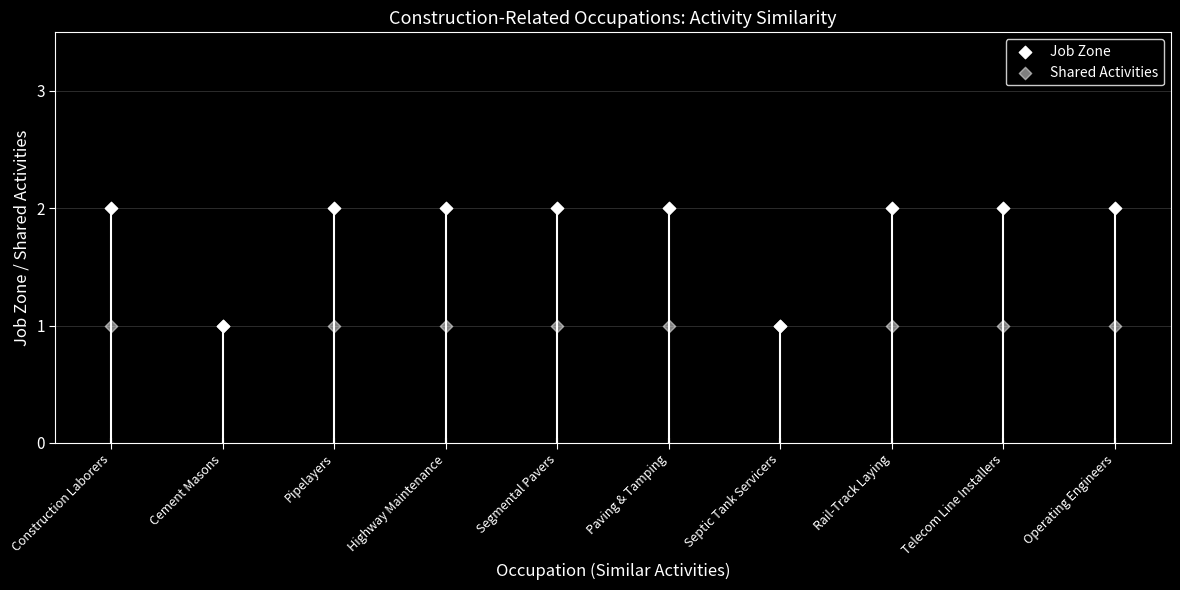

Is the value of Shared Activities at Telecom Line Installers greater than the value of Job Zone at Operating Engineers?

No